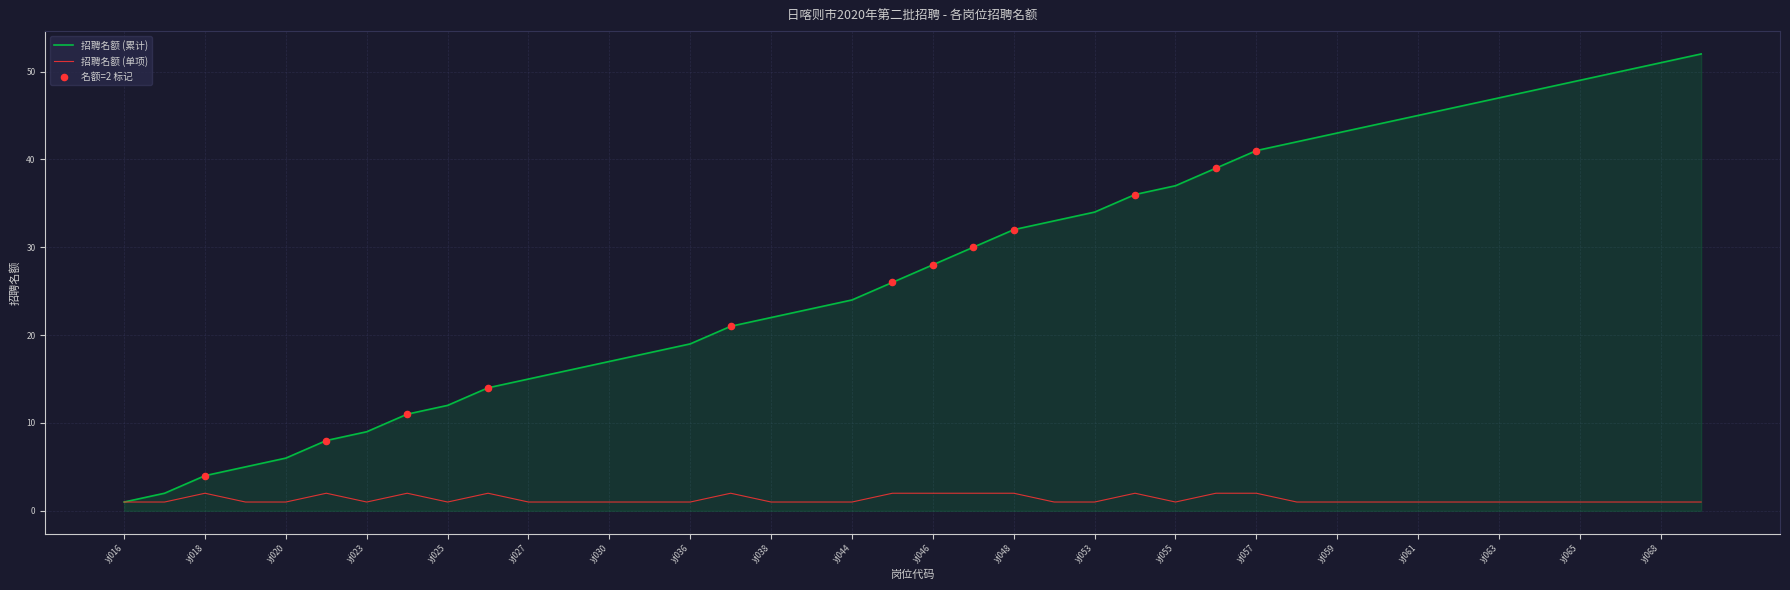

Which series has the widest spread of values?

招聘名额 (累计)